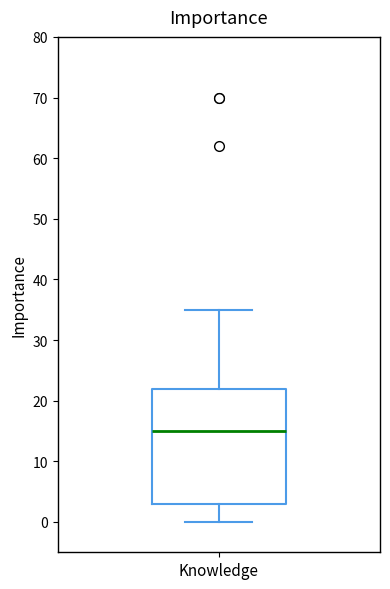

Where is the lower edge of the box for Knowledge on the y-axis? The values are not printed on the chart, so give them approximately, as read against the axis.

3